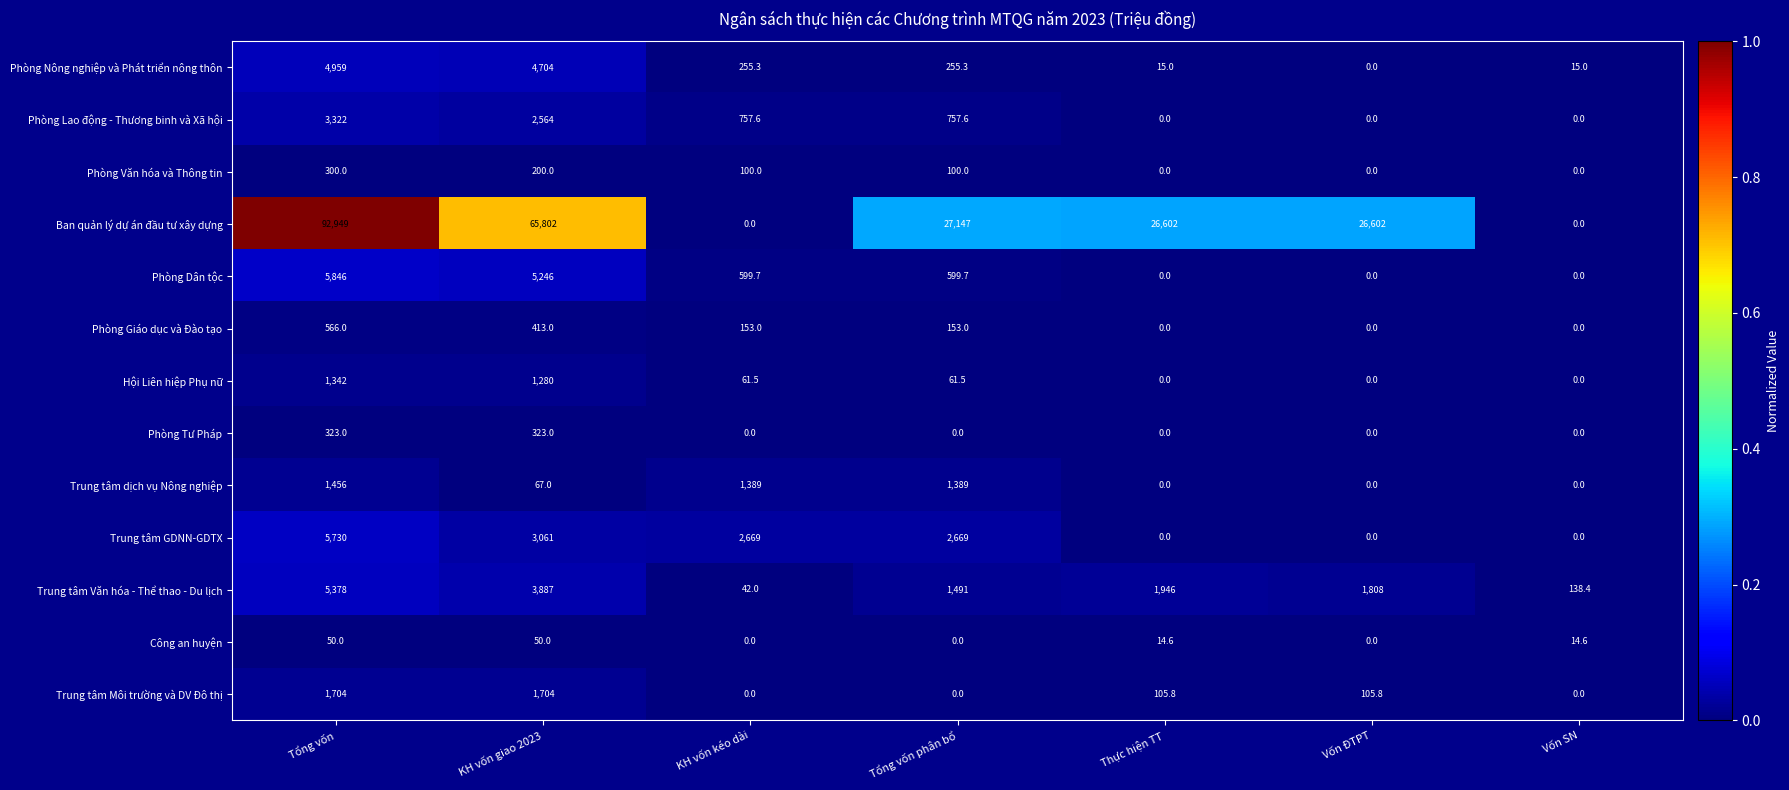

What is the greatest value displayed?

92949.0